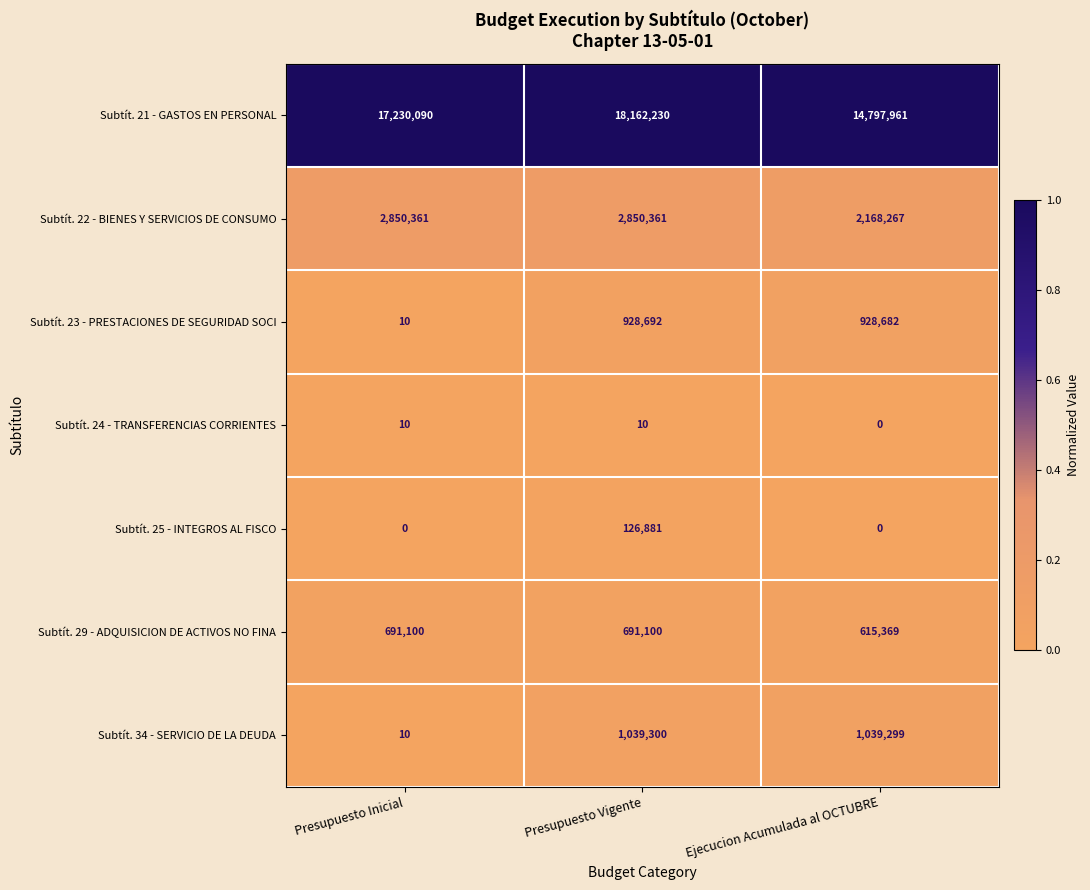

Between Presupuesto Inicial and Presupuesto Vigente, which series saw the biggest shift?

Subtít. 34 - SERVICIO DE LA DEUDA